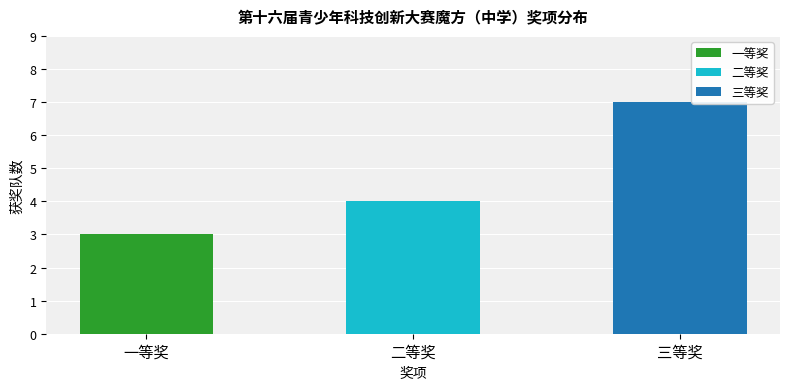

Does the chart contain any negative values?

No